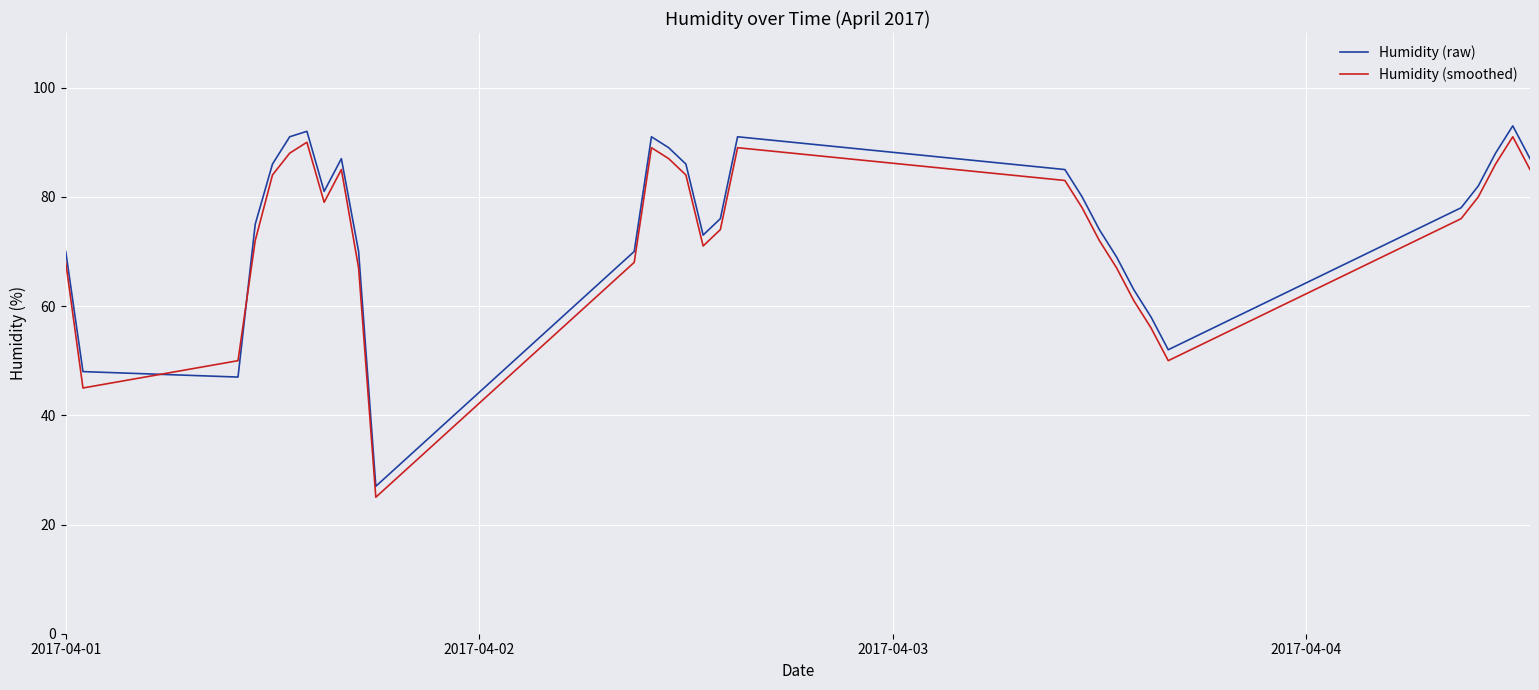

What is the smallest value displayed?

25